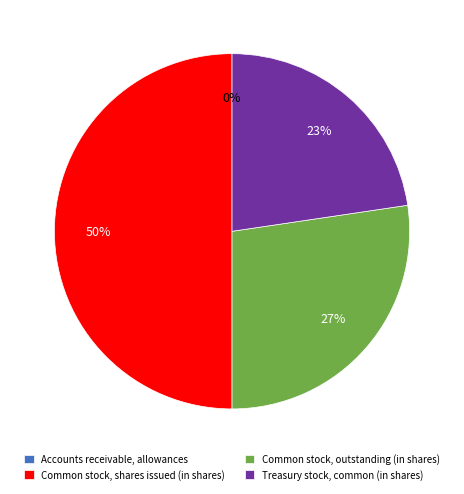

Is it true that Treasury stock, common (in shares) is 13% of the pie?

False